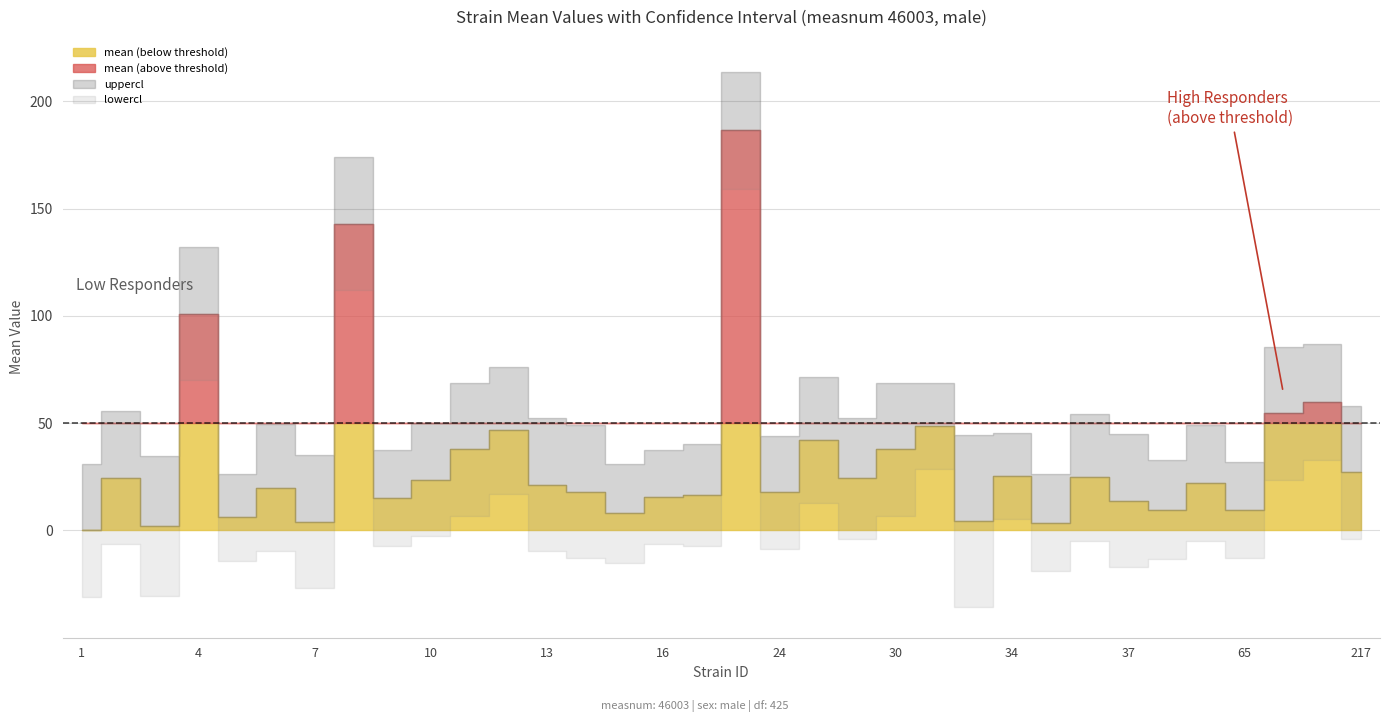

Between 18 and 30, which series saw the biggest shift?

lowercl